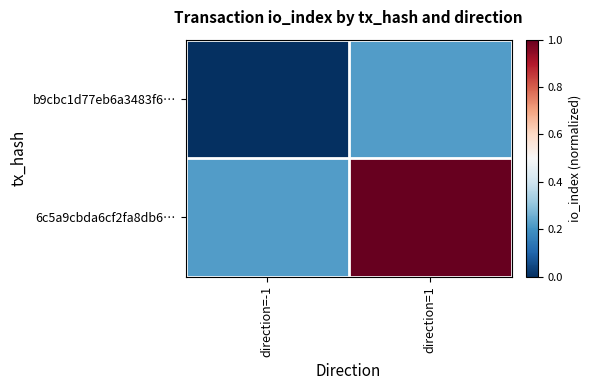

Rank the series by their maximum value, from highest to lowest.

6c5a9cbda6cf2fa8db6…, b9cbc1d77eb6a3483f6…